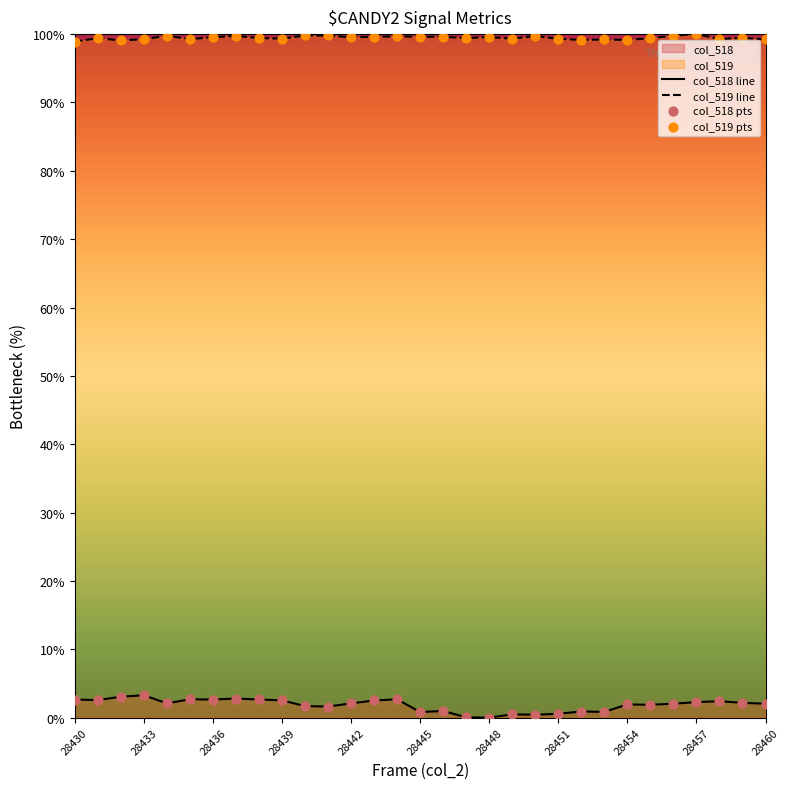

At how many categories does at least one series exceed 85?

31